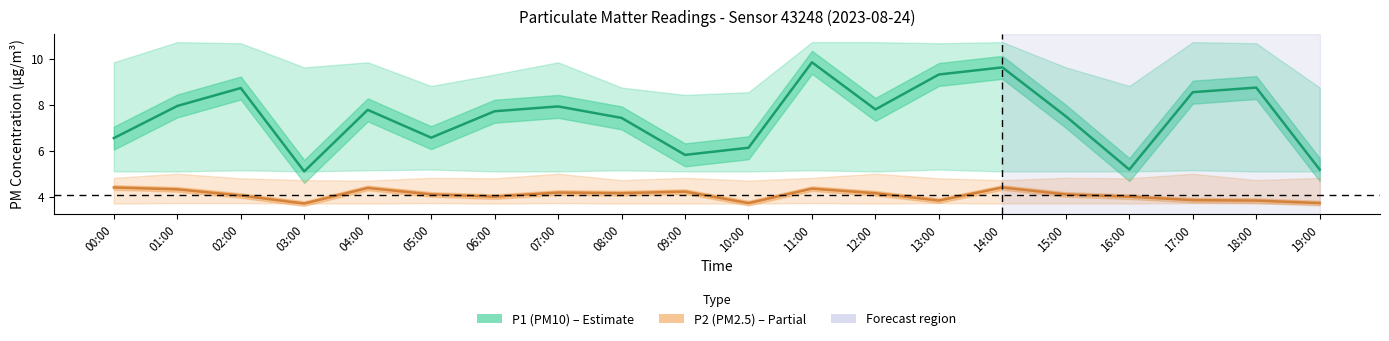

What is the label of the 11th point from the left?

10:00